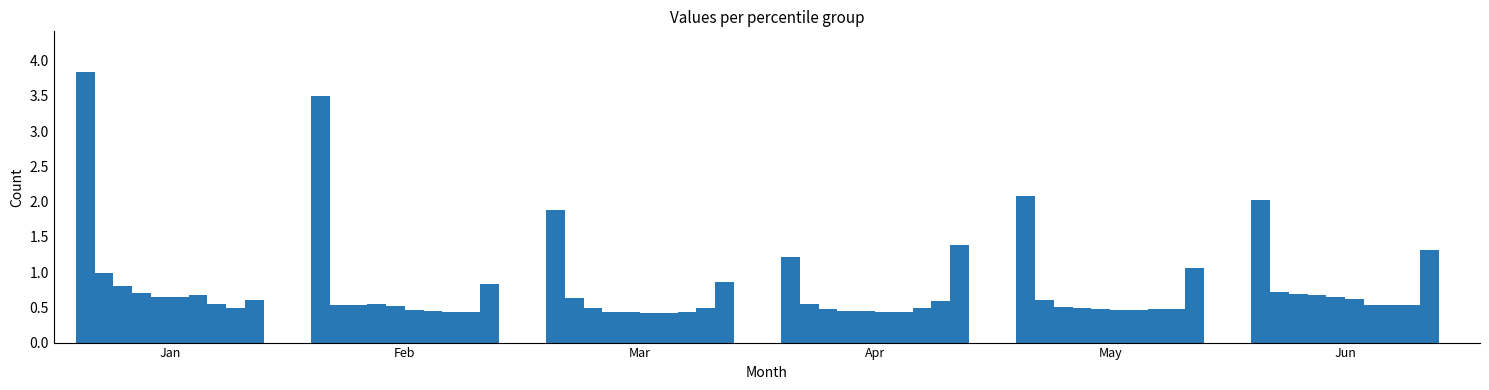

What is the average value?

0.8